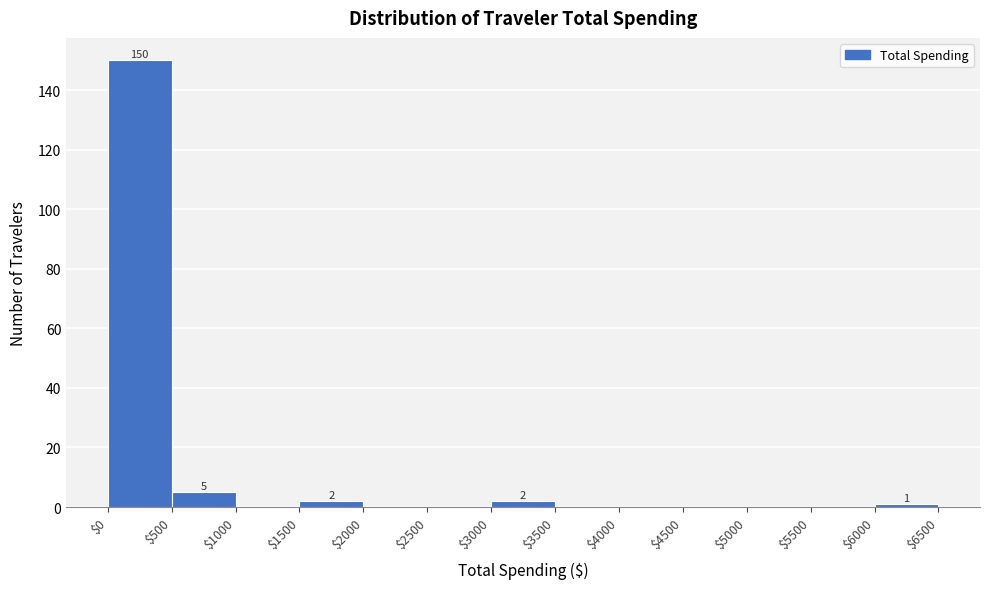

Over which range of the x-axis is the bar tallest?

$0 to $500